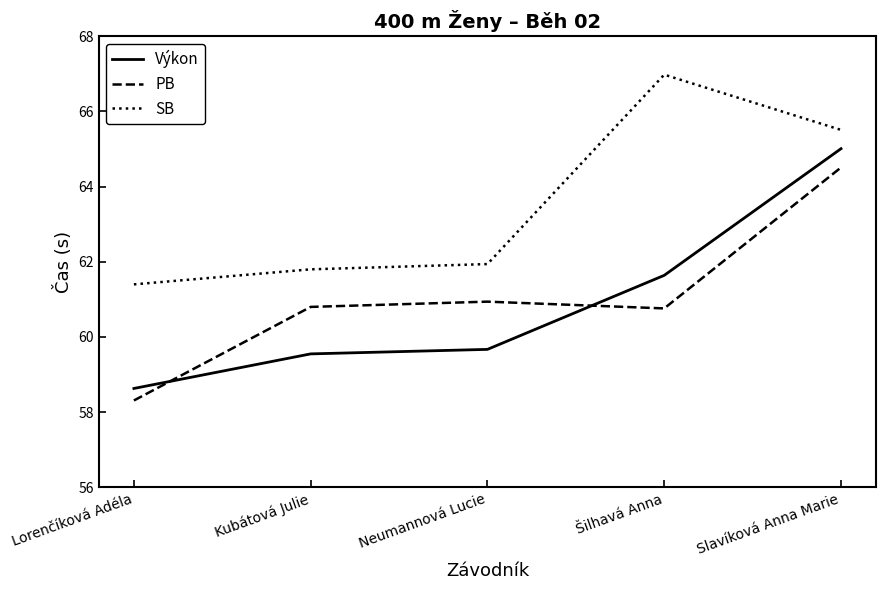

The value of PB at Šilhavá Anna is 101.9. True or false?

False